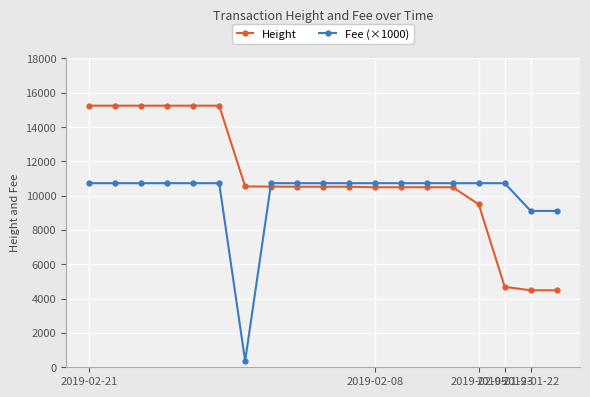

What is the minimum value for Height?

4488.0